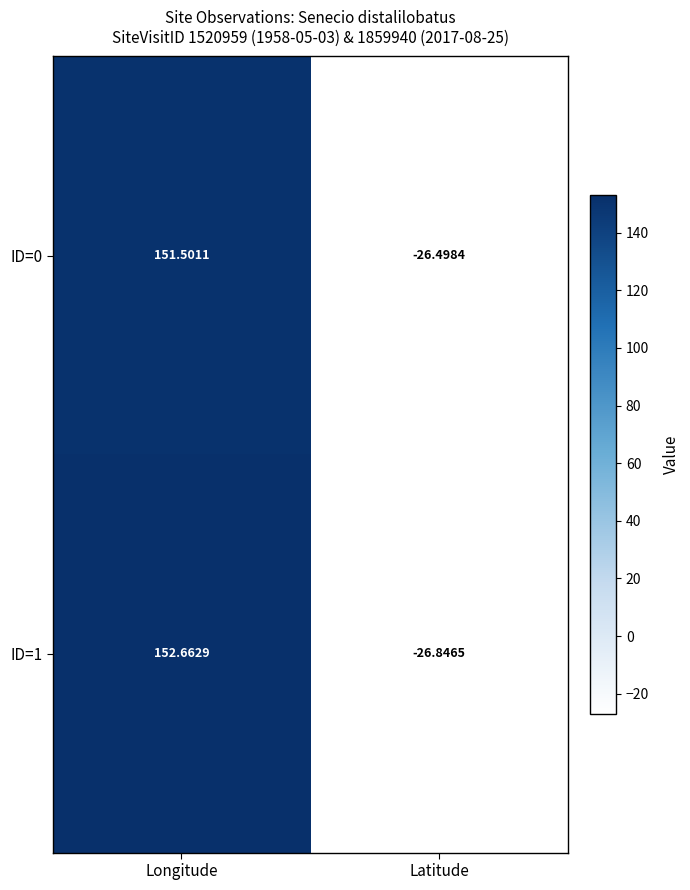

At Latitude, list the series in order from smallest to largest.

ID=1, ID=0